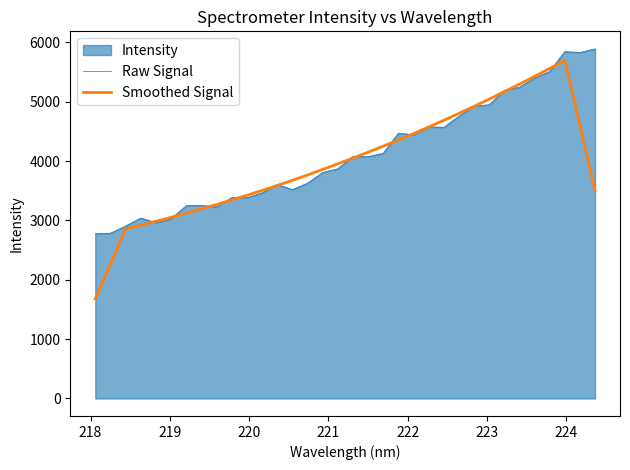

How many times do Raw Signal and Smoothed Signal cross each other?

18